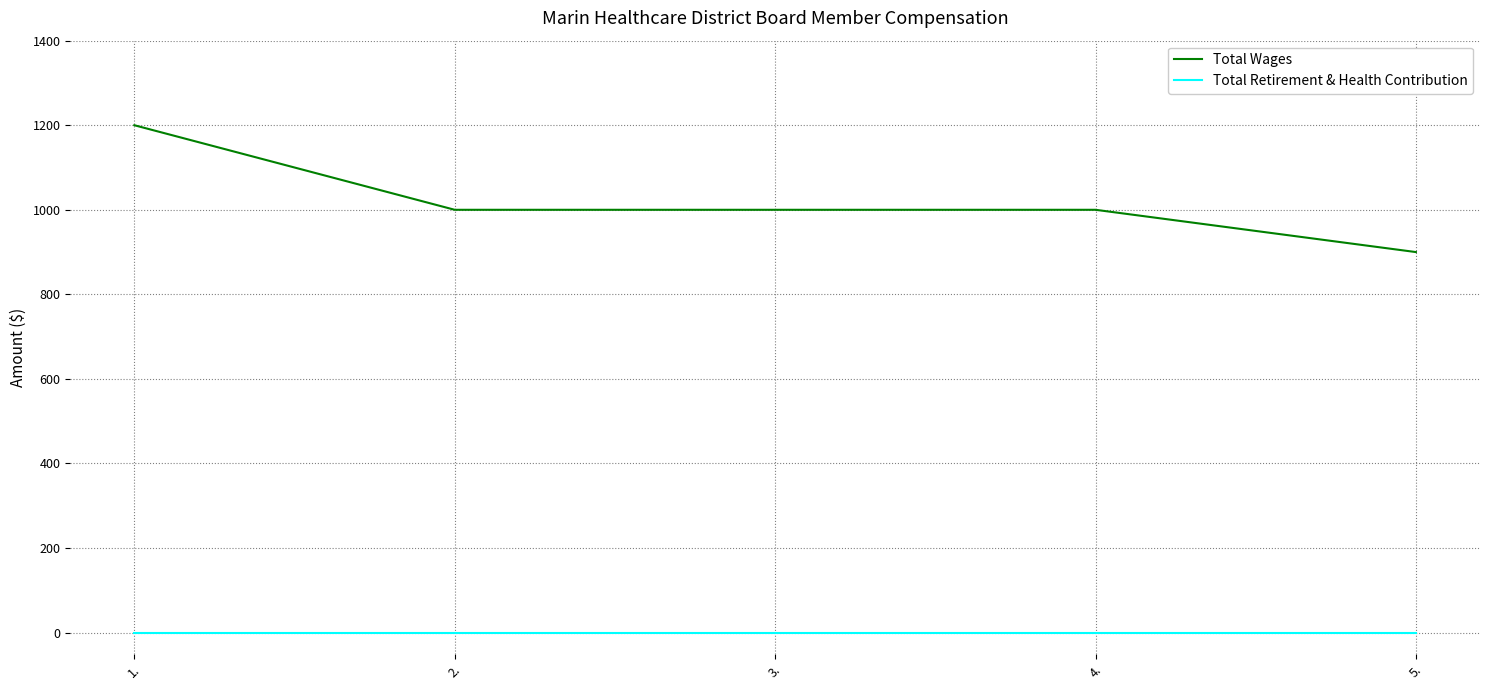

True or false: Total Wages and Total Retirement & Health Contribution intersect in this chart.

False